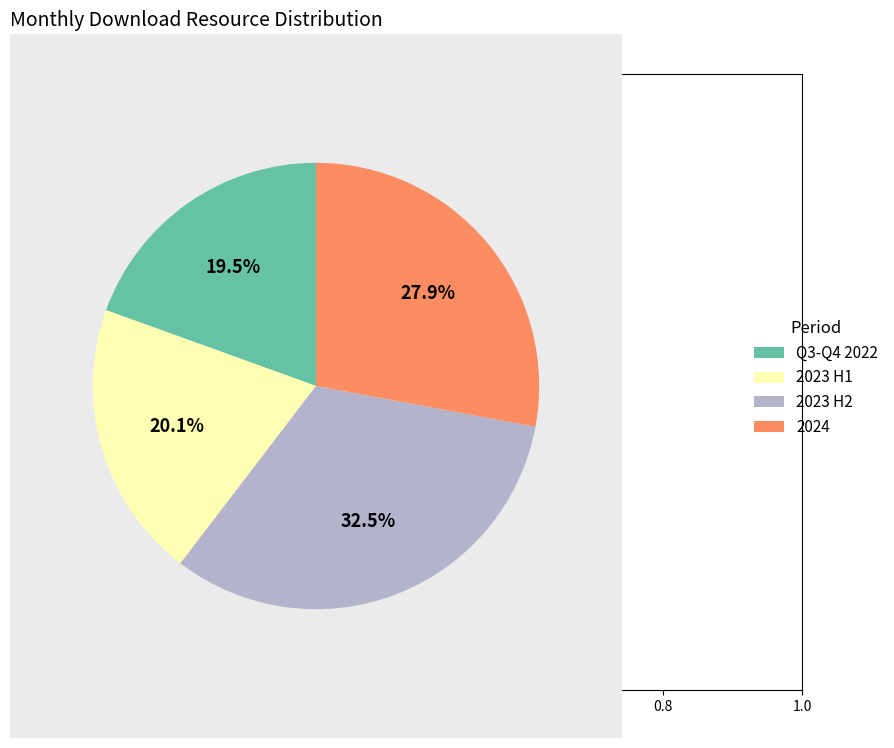

Approximately how many times larger is the value at Q3-Q4 2022 compared to 2024?

0.7